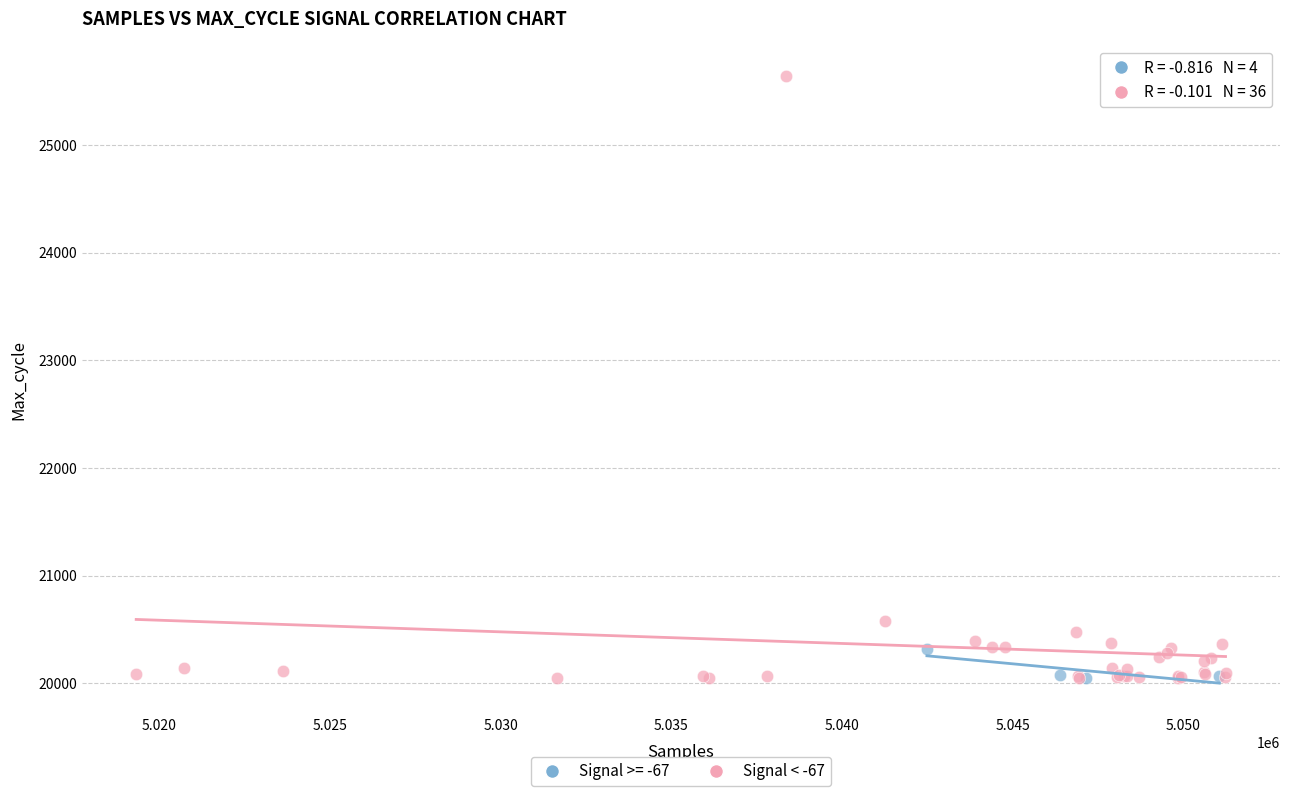

Which series has the widest spread of Y values?

Signal < -67